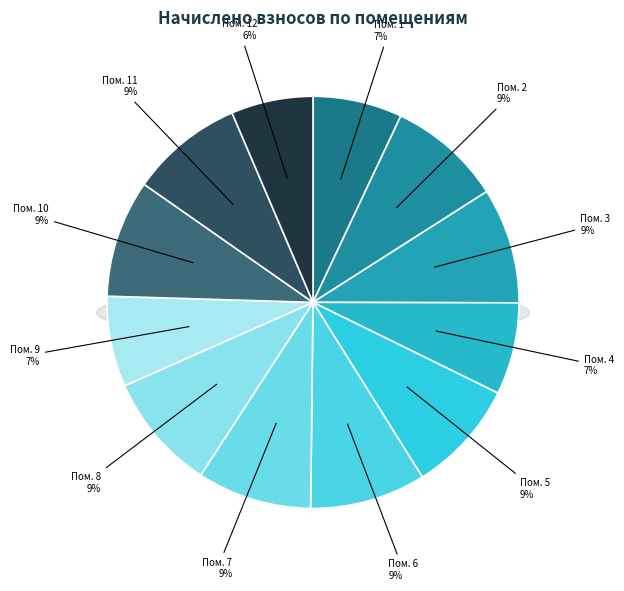

Count the number of slices in the pie.

12